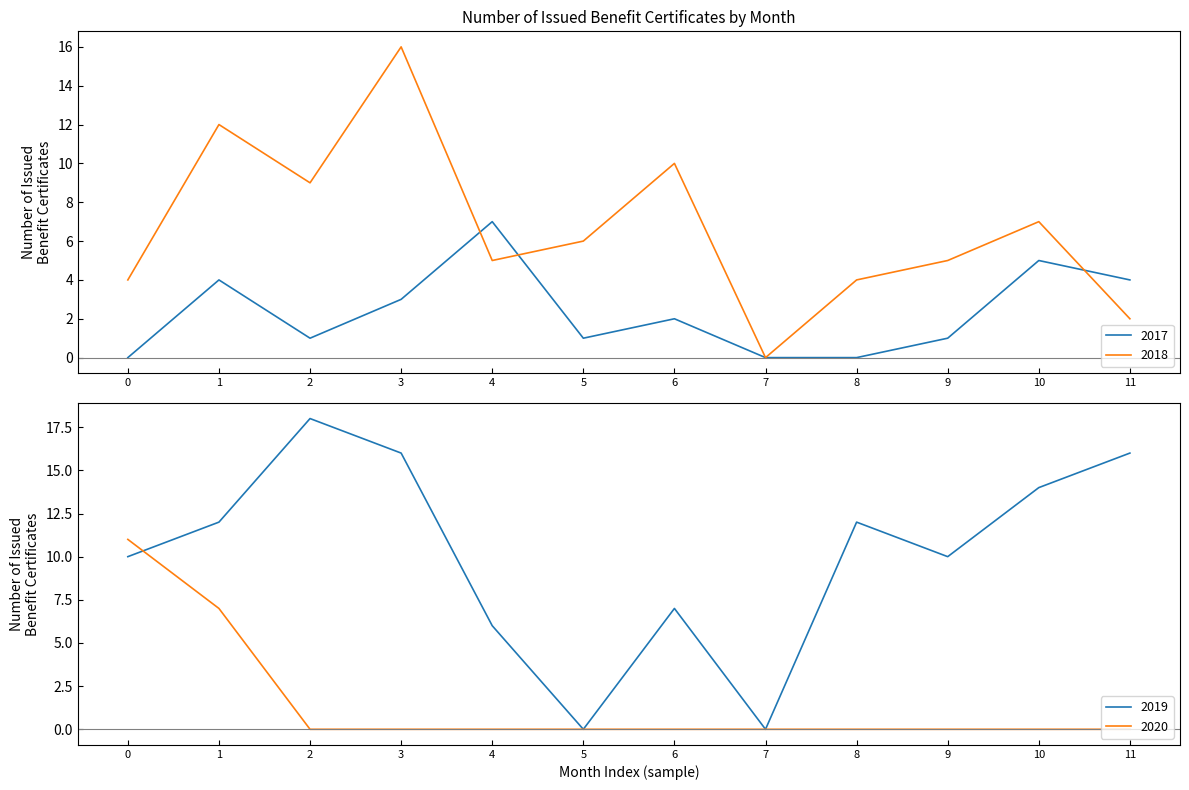

Reading left to right, list all the values displayed in this chart.

2017: 0	4	1	3	7	1	2	0	0	1	5	4
2018: 4	12	9	16	5	6	10	0	4	5	7	2
2019: 10	12	18	16	6	0	7	0	12	10	14	16
2020: 11	7	0	0	0	0	0	0	0	0	0	0